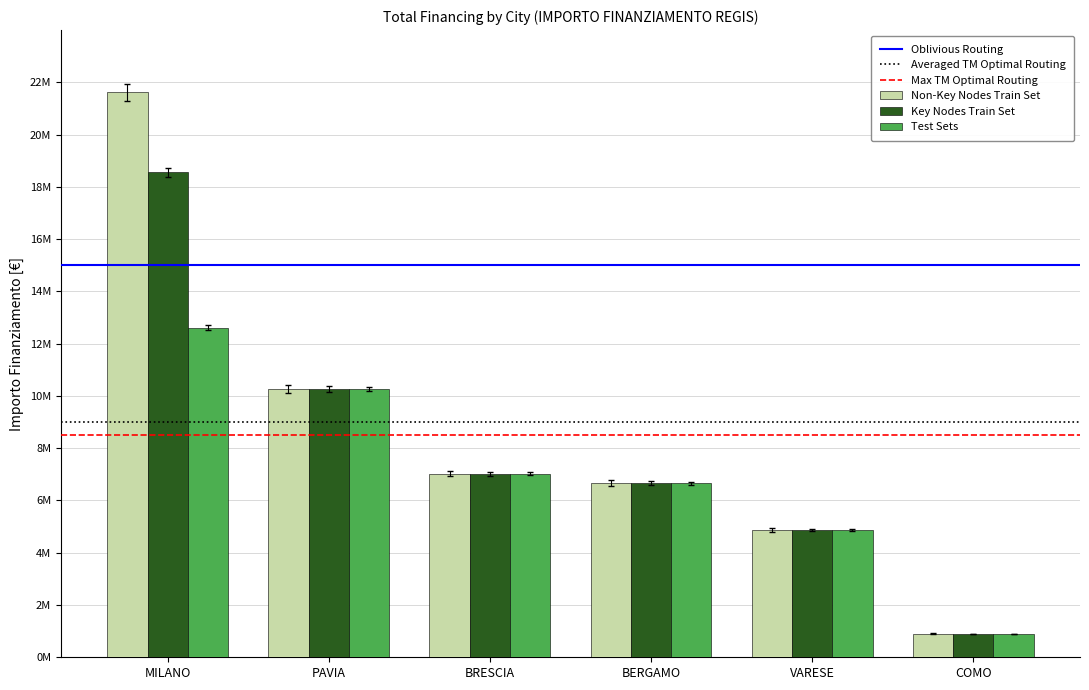

Is the value of Non-Key Nodes Train Set at COMO greater than the value of Key Nodes Train Set at VARESE?

No